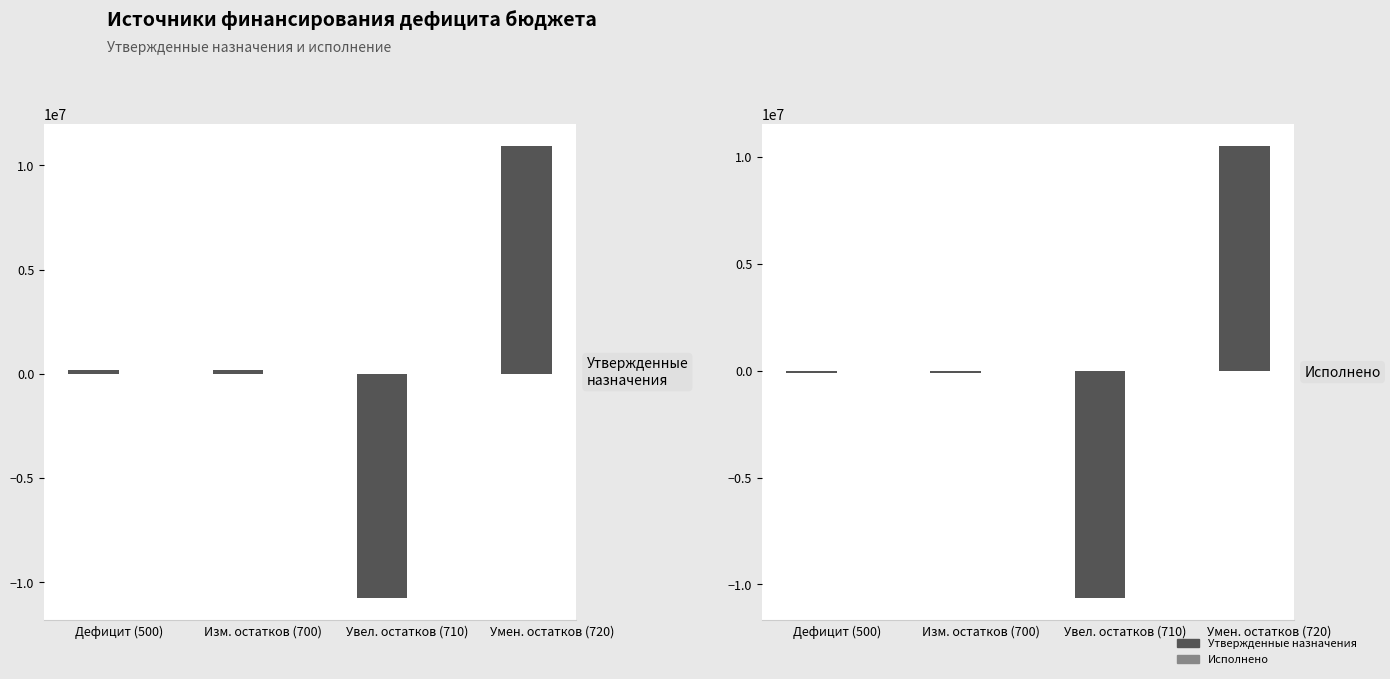

What is the smallest value displayed?

-10756120.6